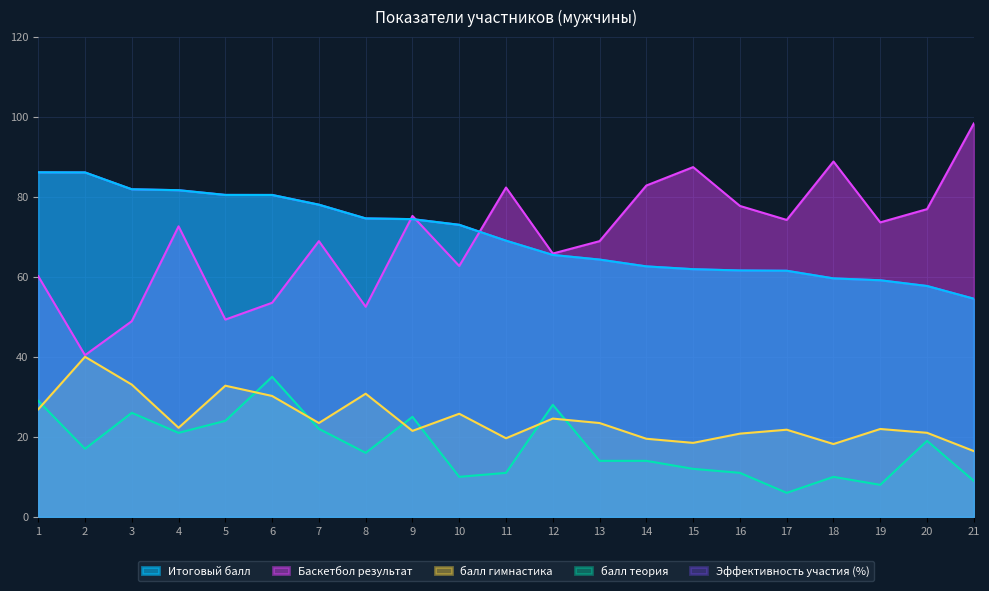

Is it true that Эффективность участия (%) equals 69.0 at 11?

True